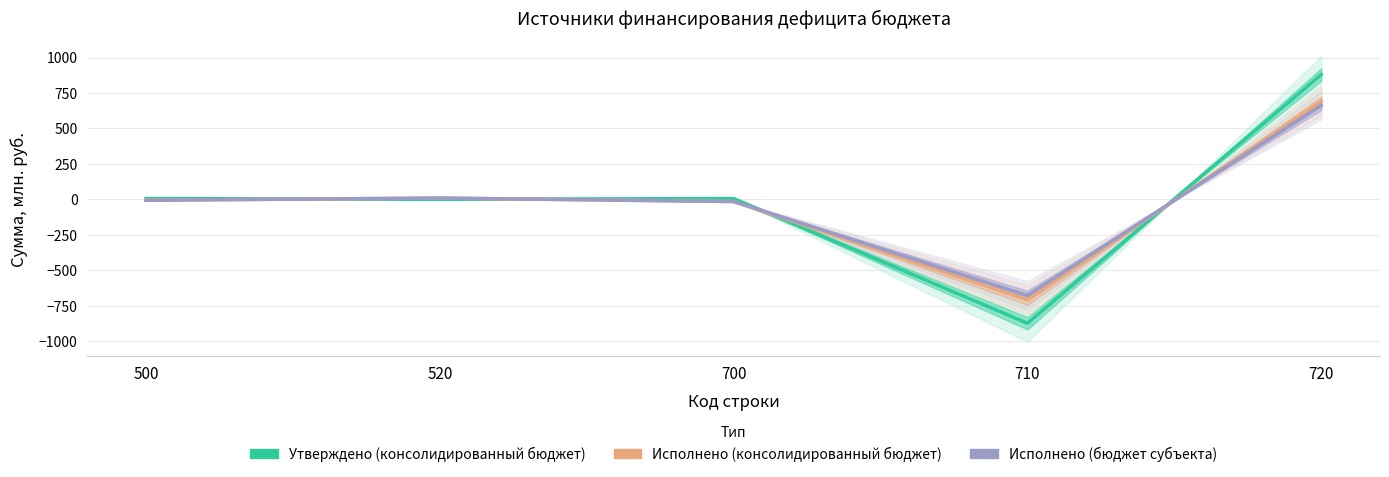

What is the average value of the Исполнено (консолидированный бюджет) series?

-5.6